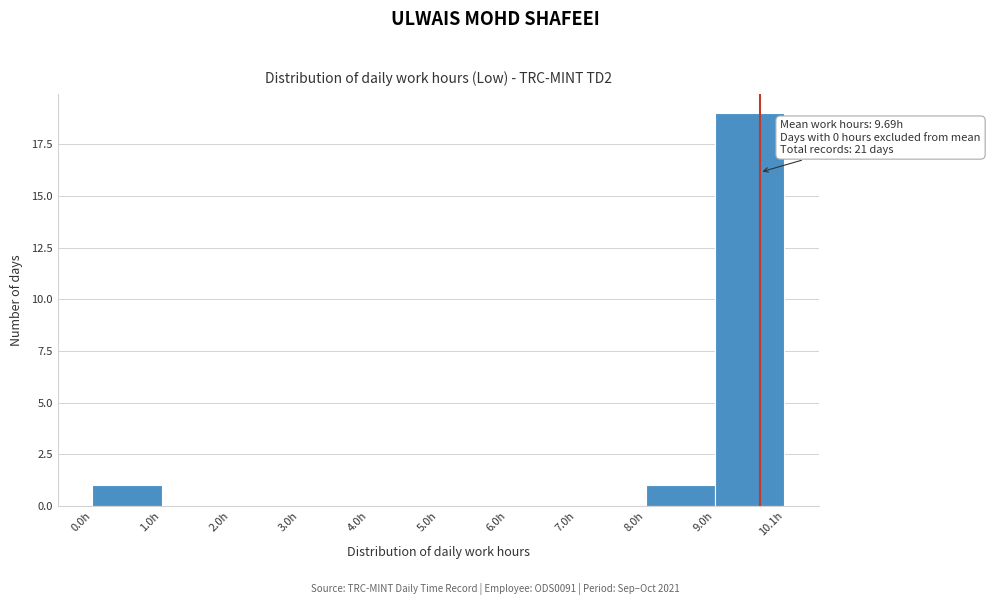

Which range on the x-axis has the tallest bar?

9 to 10